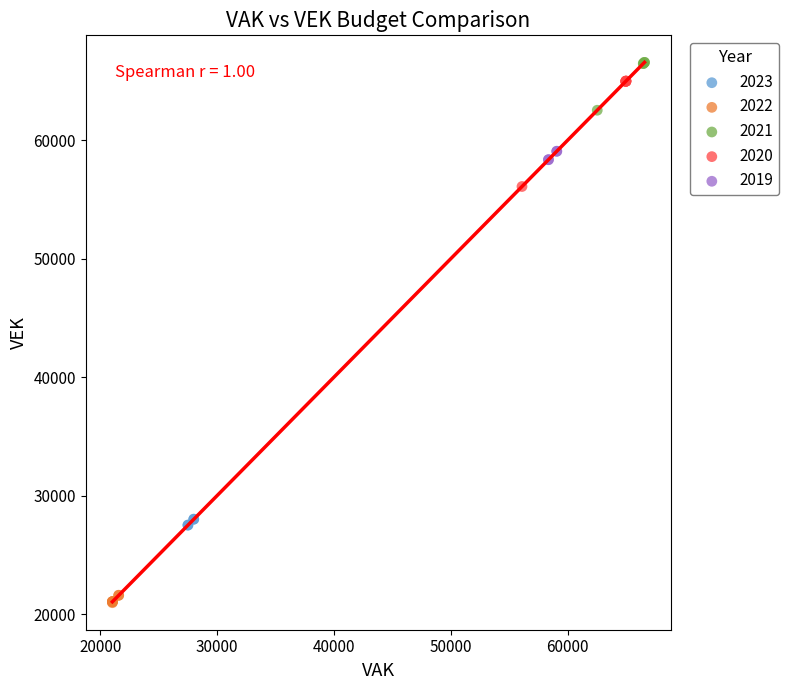

Which series contains the lowest Y value?

2022